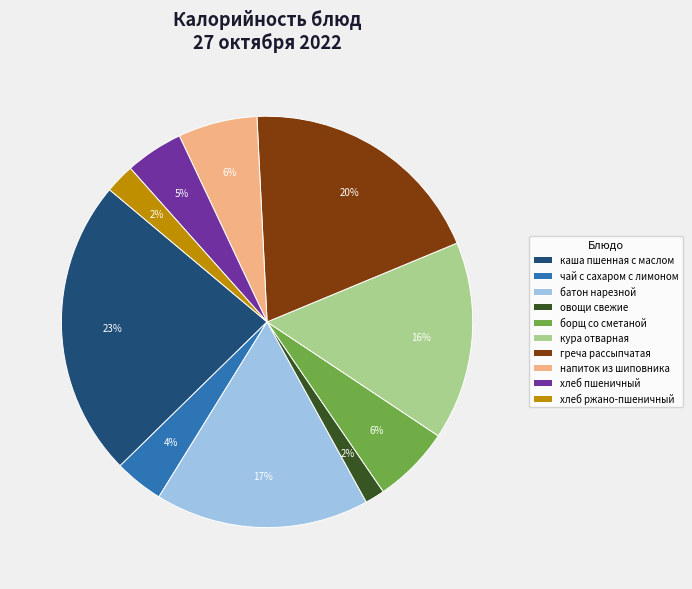

To the nearest percent, what is the average slice percentage?

10%